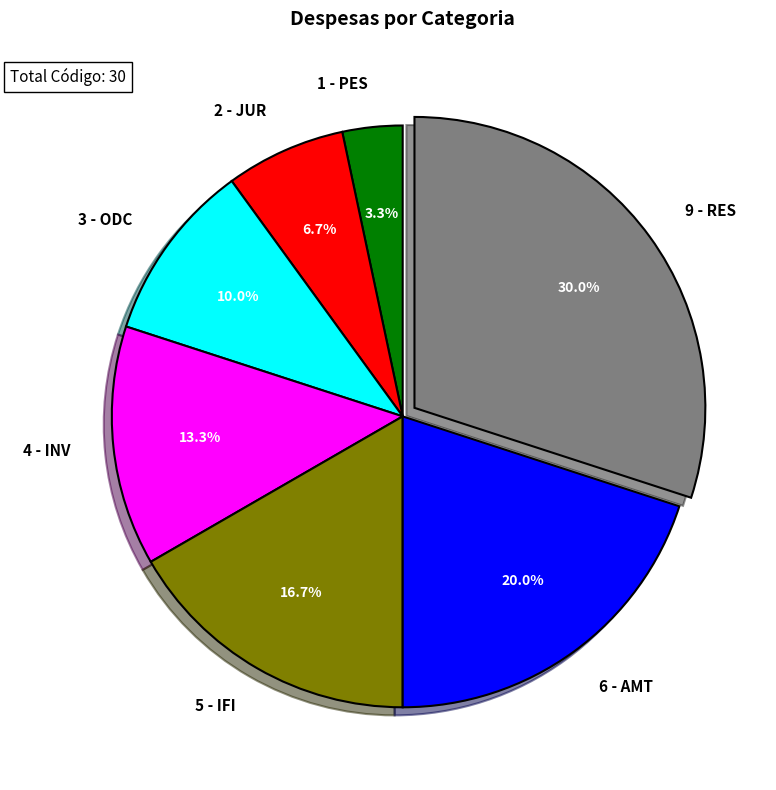

Is 9 - RES the majority of the pie?

No